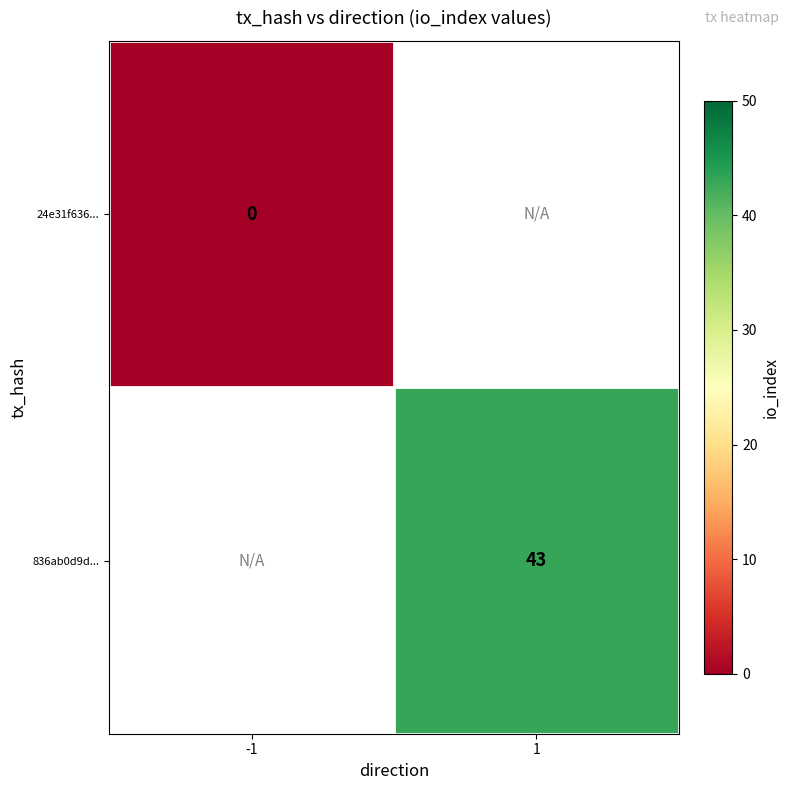

Is the value of 836ab0d9d... at 1 greater than the value of 24e31f636... at -1?

Yes